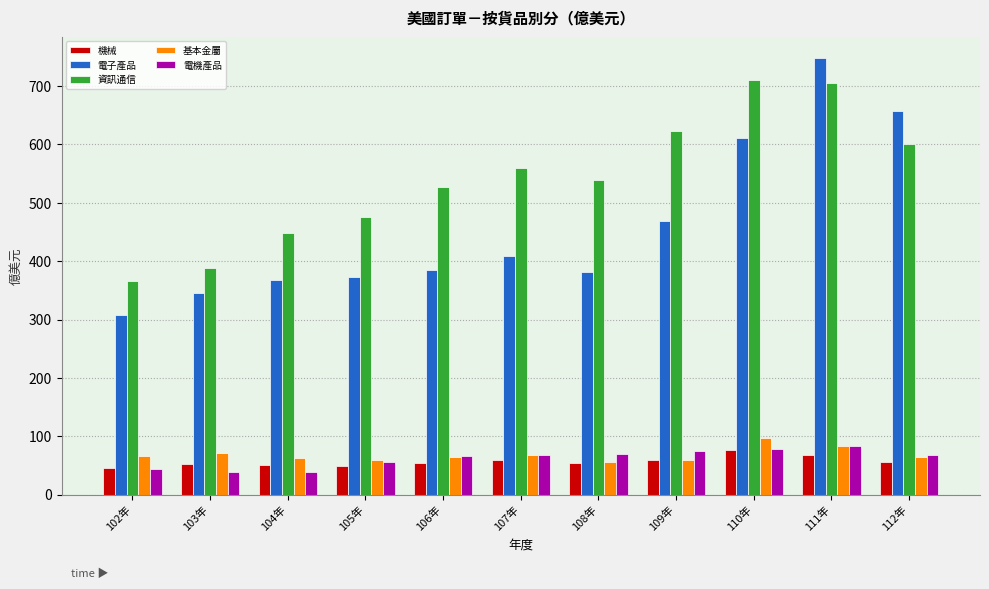

At which label does 資訊通信 reach its minimum?

102年